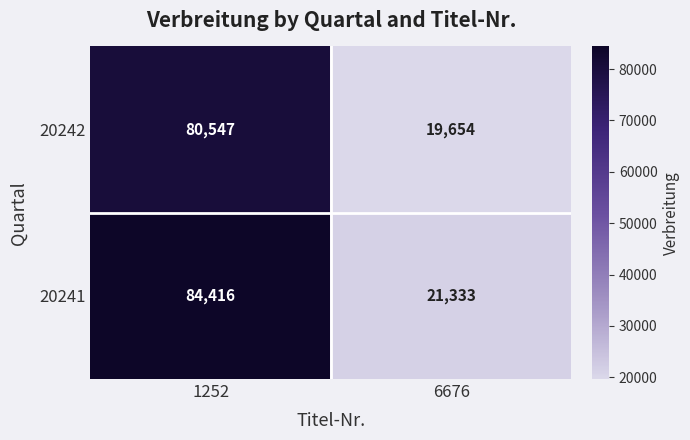

At how many categories does at least one series exceed 79569?

1